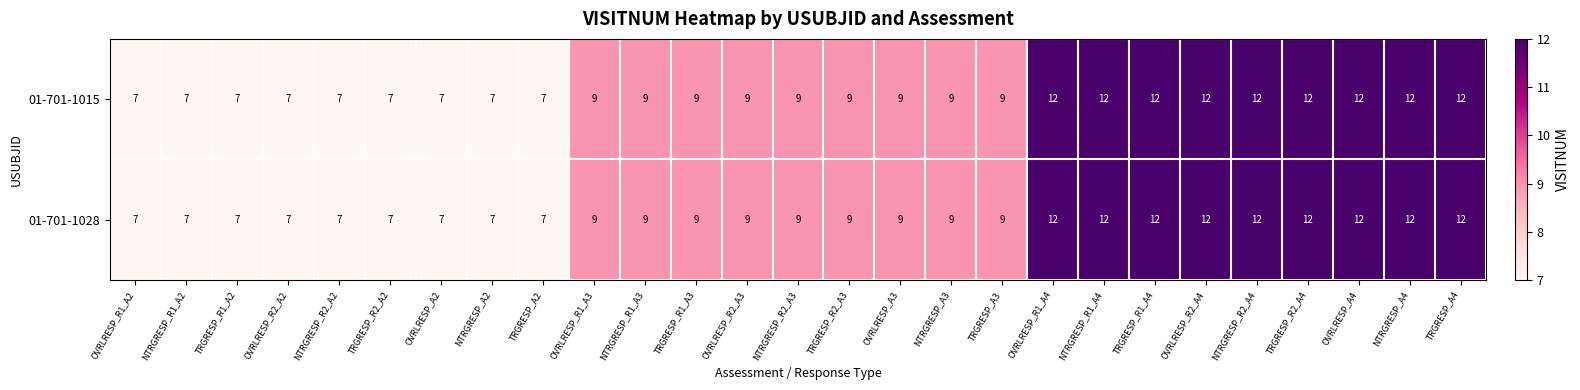

What is the average value of the 01-701-1015 series?

9